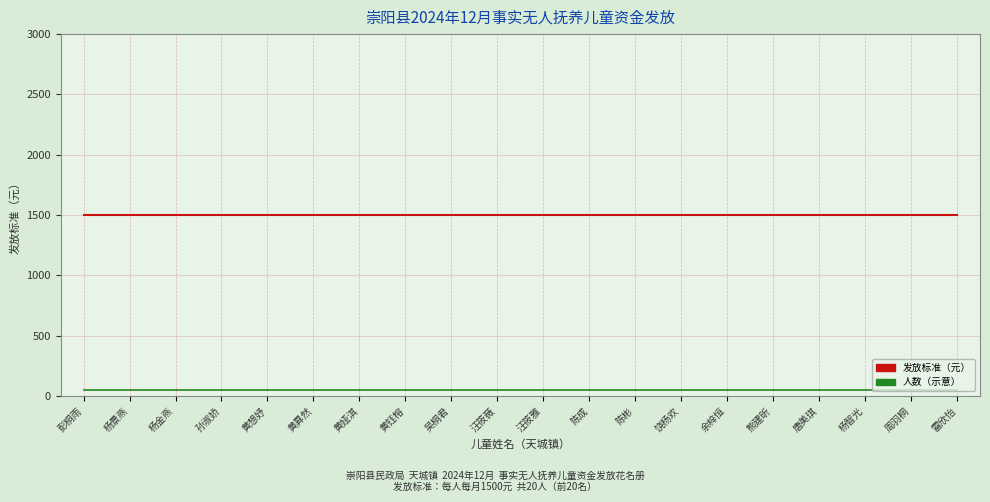

True or false: 发放标准（元） and 人数（示意） intersect in this chart.

False